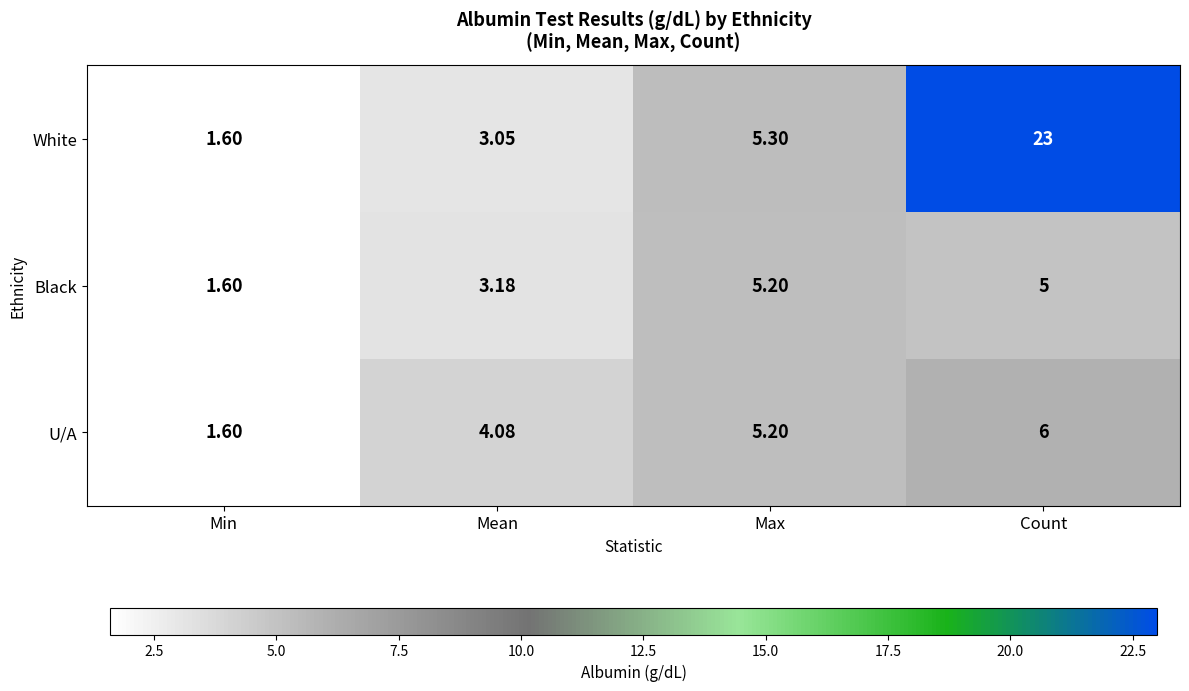

What is the total value across all series at Mean?

10.3